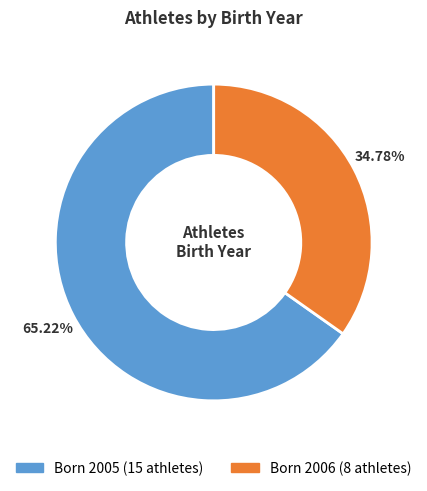

Is there a majority slice in this chart?

Yes